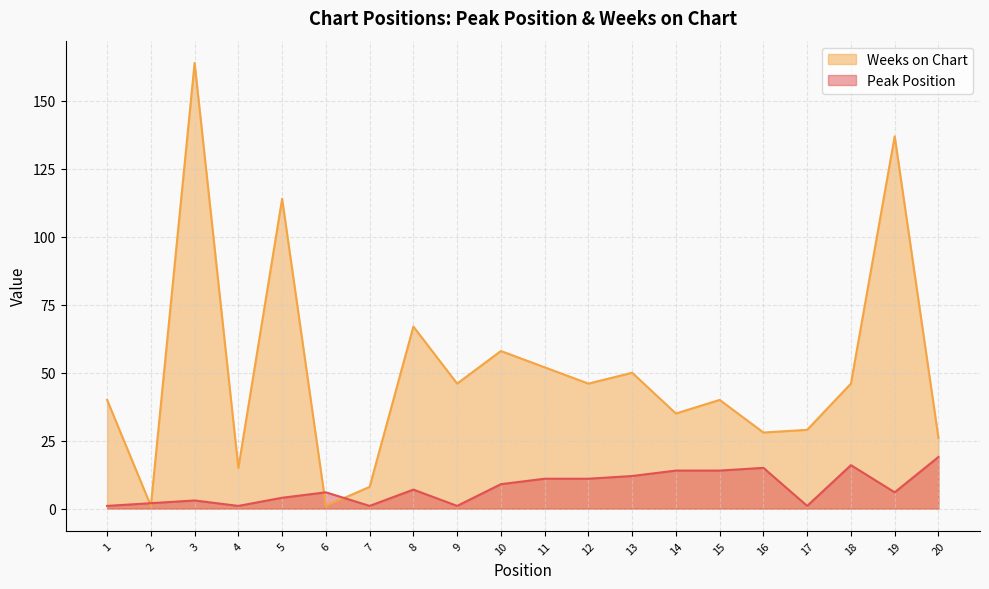

Rank the categories by Weeks on Chart value from lowest to highest.

2, 6, 7, 4, 20, 16, 17, 14, 1, 15, 9, 12, 18, 13, 11, 10, 8, 5, 19, 3